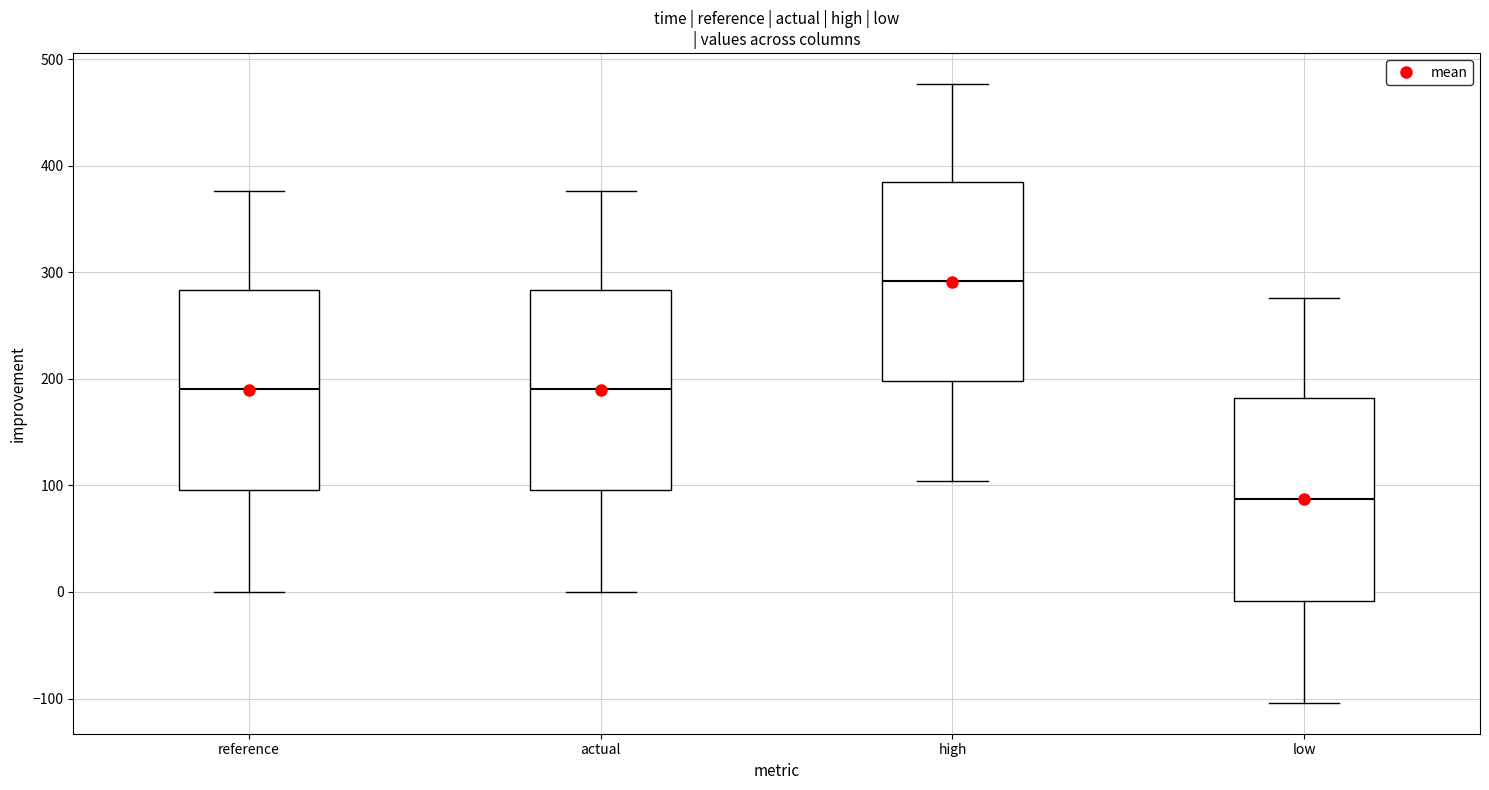

Which box has the highest median line?

high